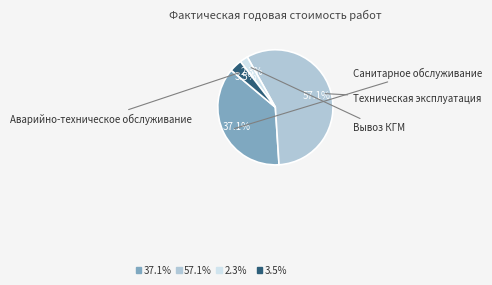

Is there a majority slice in this chart?

Yes